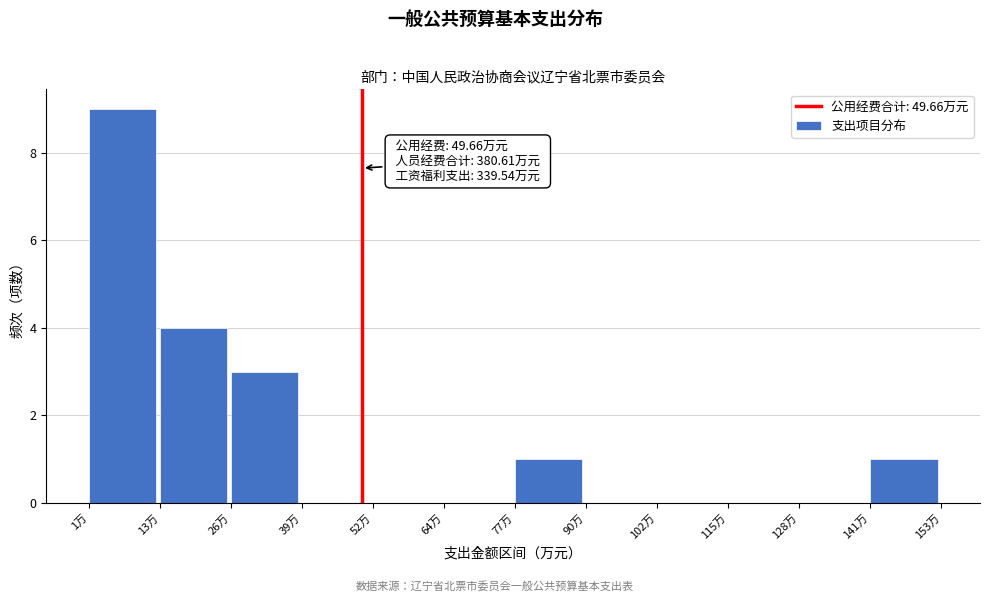

Over which range of the x-axis is the bar tallest?

0 to 14